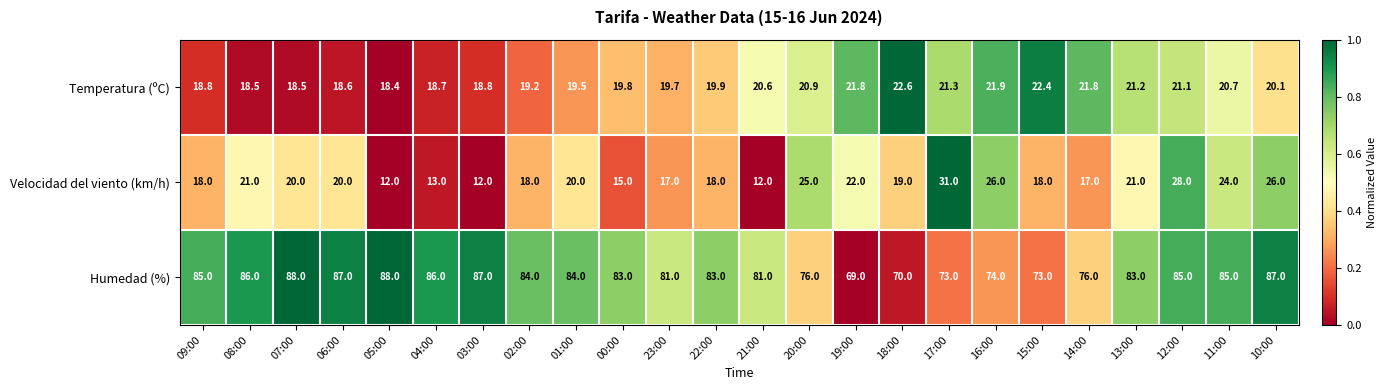

What is the greatest value displayed?

88.0